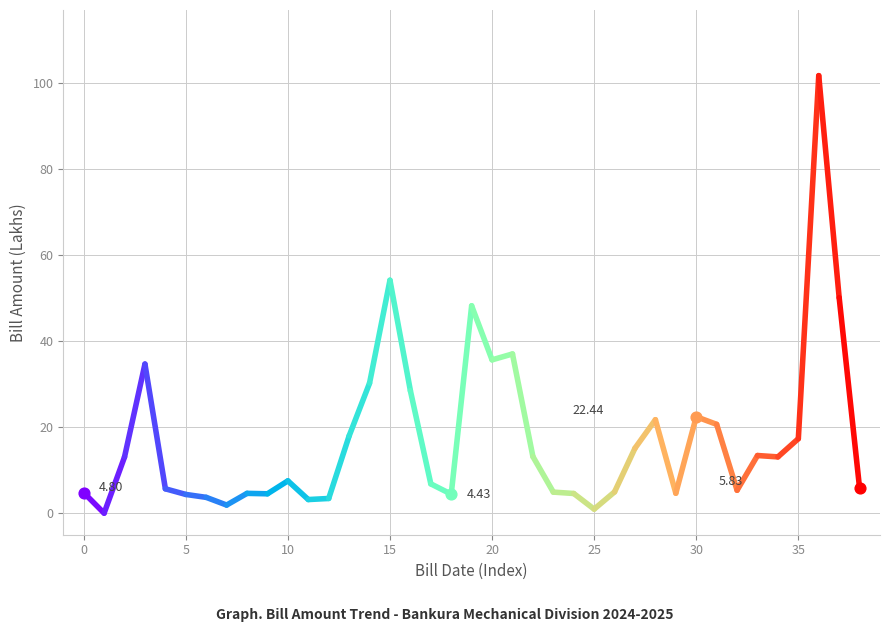

How many lines are shown in the chart?

1